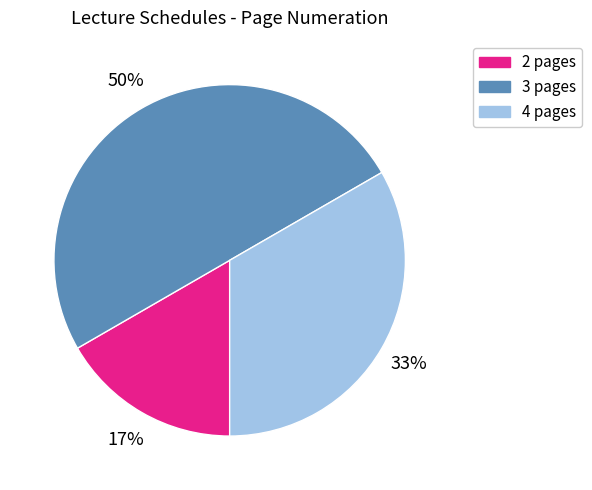

To the nearest percent, what is the difference between the largest and smallest slice percentages?

33%